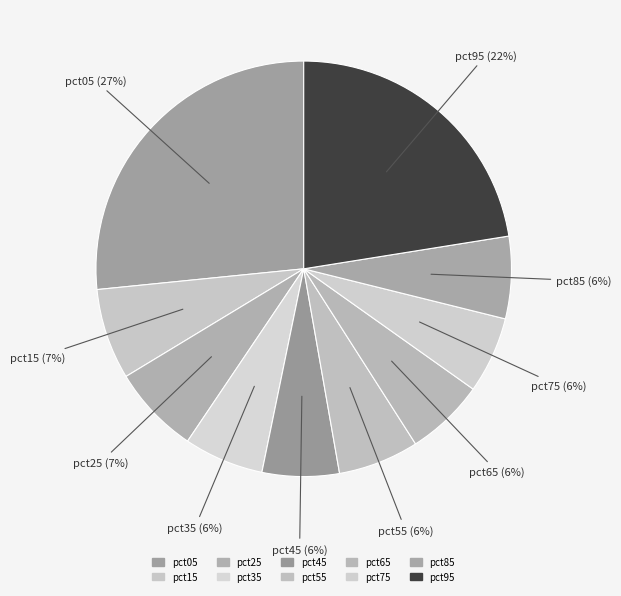

To the nearest percent, what percentage of the pie is pct95?

22%